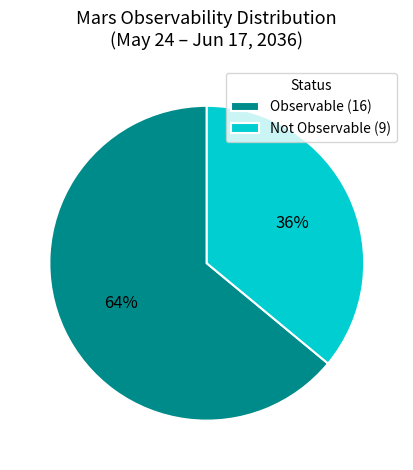

To the nearest percent, what is the average slice percentage?

50%